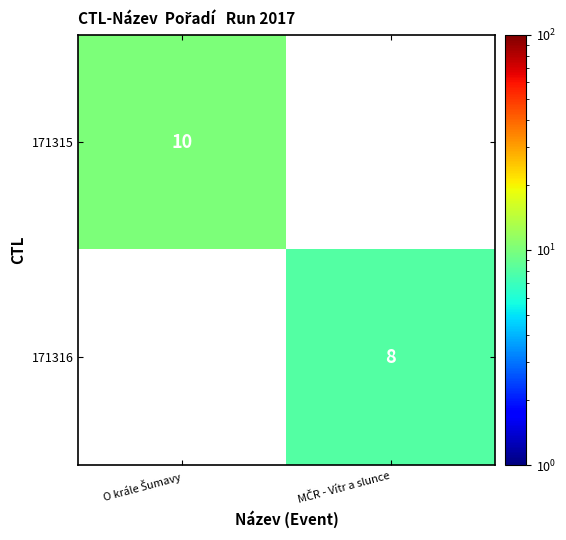

The value of 171316 at MČR - Vítr a slunce is 2.5. True or false?

False